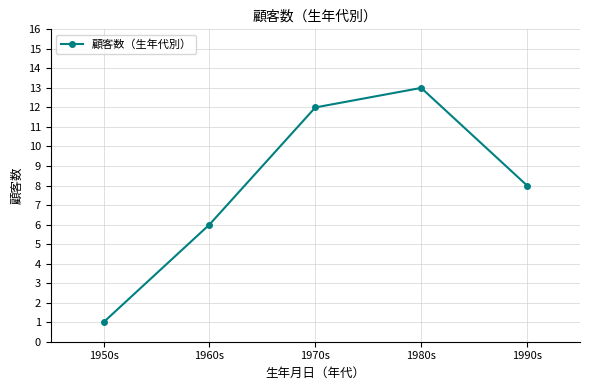

What is the minimum value shown in the chart?

1